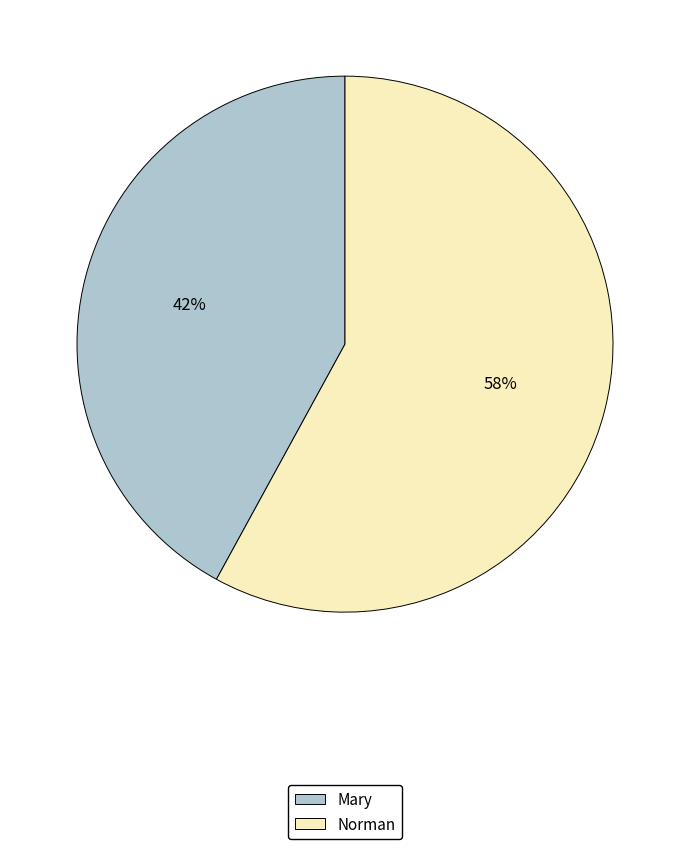

To the nearest percent, what percentage of the pie is Mary?

42%